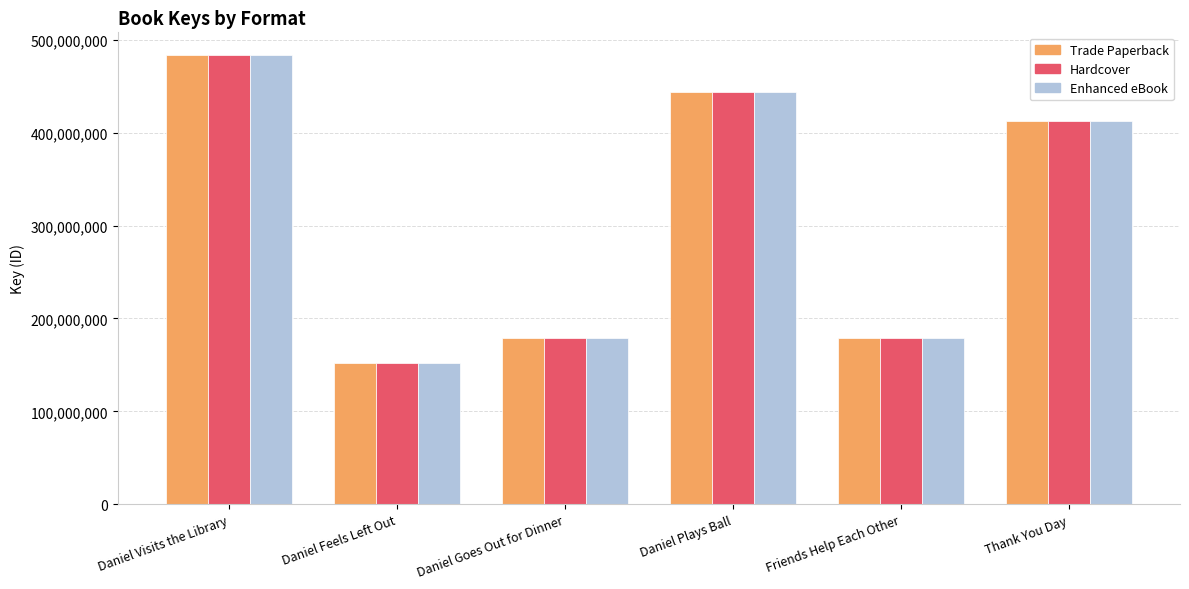

How many data points does each series have?

6